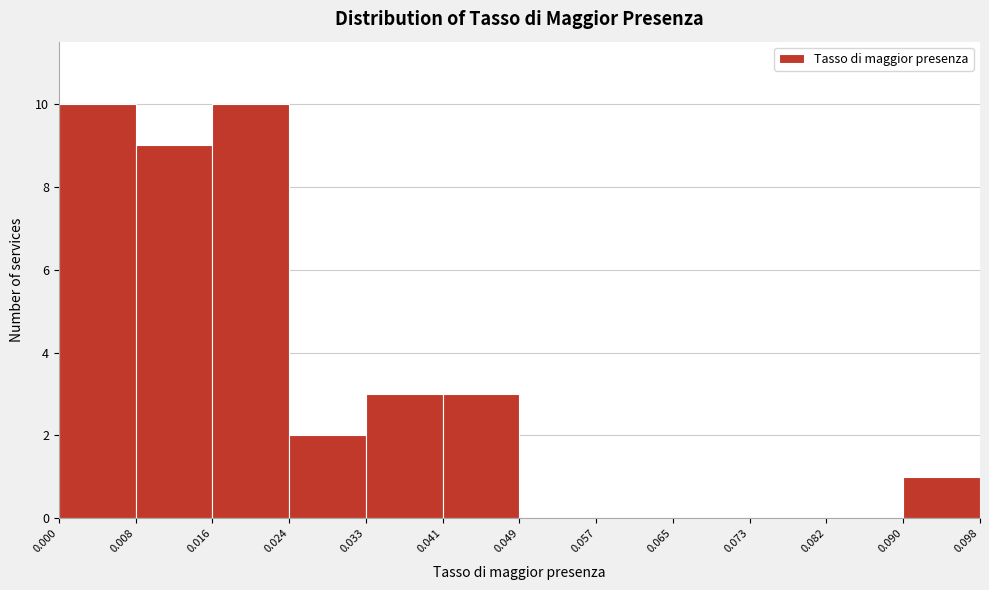

Reading left to right, list every bar in this chart as the range it spans on the x-axis followed by its height. The values are not printed on the chart, so give them approximately, as read against the axis.

0.000 to 0.008: 10
0.008 to 0.016: 9
0.016 to 0.024: 10
0.024 to 0.033: 2
0.033 to 0.041: 3
0.041 to 0.049: 3
0.049 to 0.057: 0
0.057 to 0.065: 0
0.065 to 0.073: 0
0.073 to 0.082: 0
0.082 to 0.090: 0
0.090 to 0.098: 1